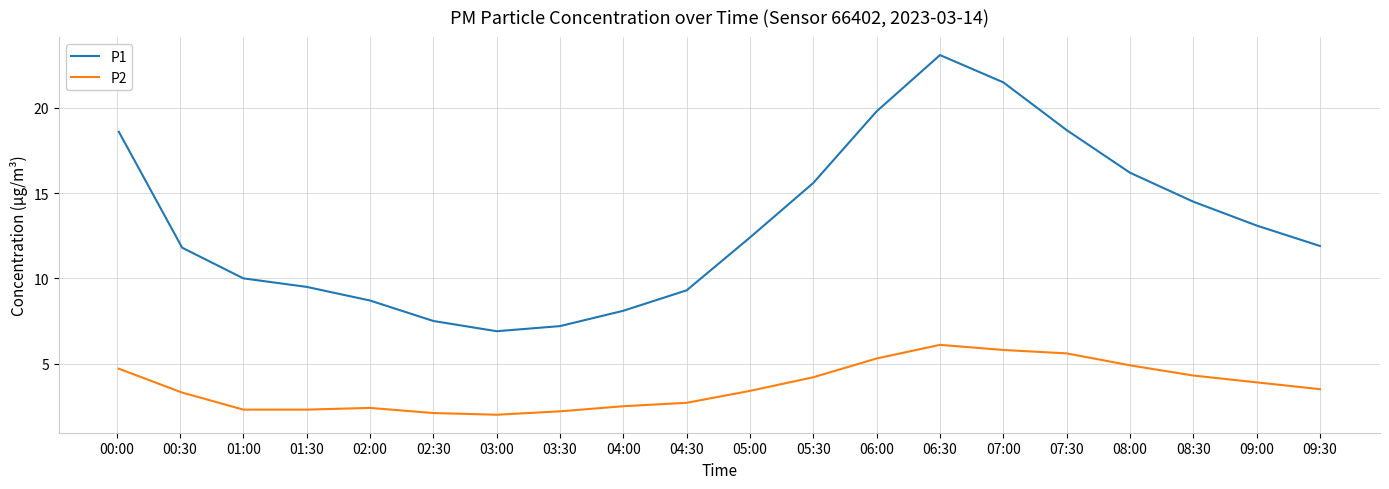

Which series has the widest spread of values?

P1